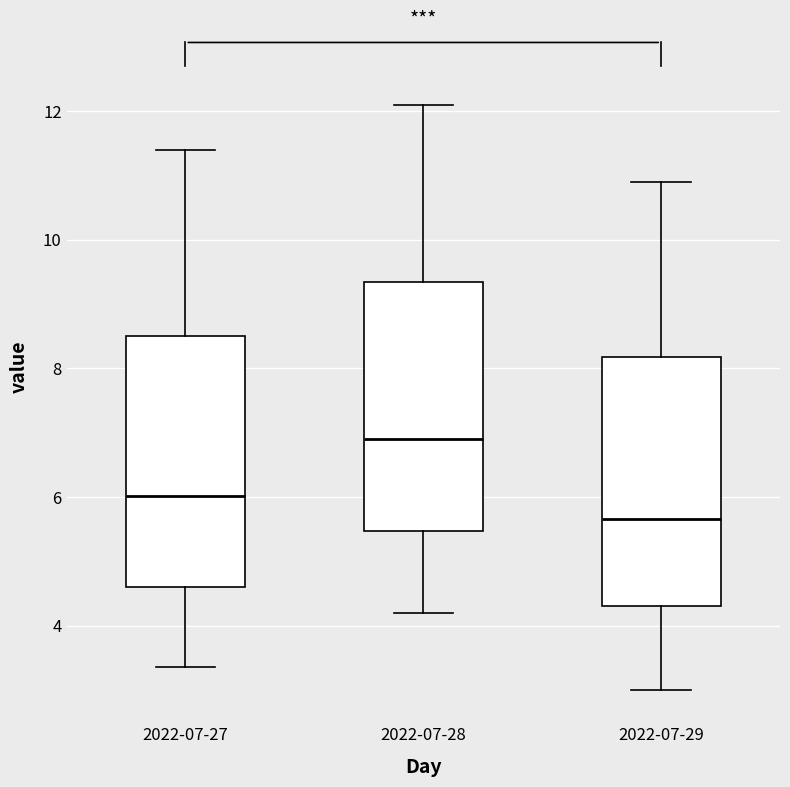

Reading left to right, read every box against the y-axis: the position of its median line, the range the box covers, and the ends of its whiskers. The values are not printed on the chart, so give them approximately, as read against the axis.

2022-07-27: median 6.0, box 4.6 to 8.6, whiskers 3.4 to 11.4
2022-07-28: median 7.0, box 5.4 to 9.4, whiskers 4.2 to 12.2
2022-07-29: median 5.6, box 4.4 to 8.2, whiskers 3.0 to 11.0